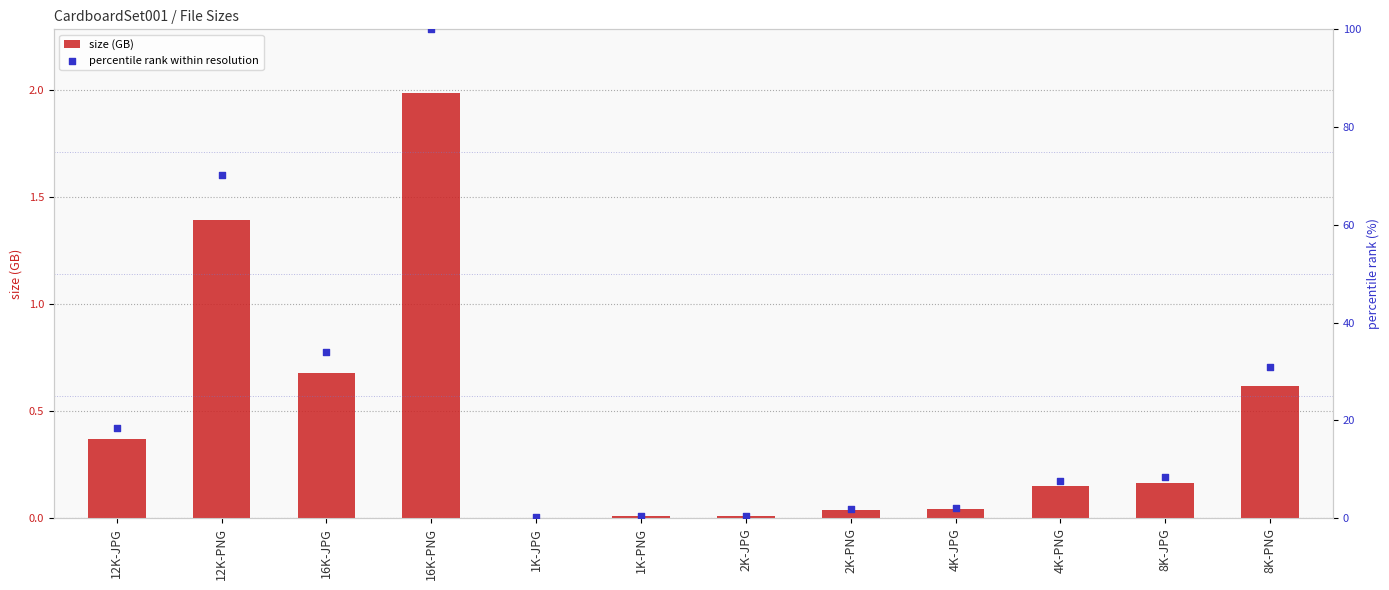

What is the total value across all series at 12K-PNG?

71.6